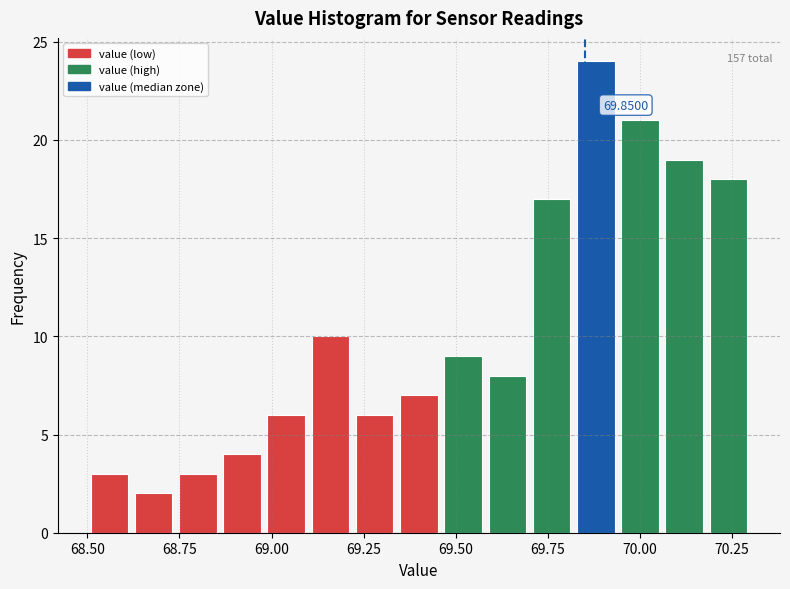

Read against the x-axis, roughly where is the centre of the tallest bar?

69.90